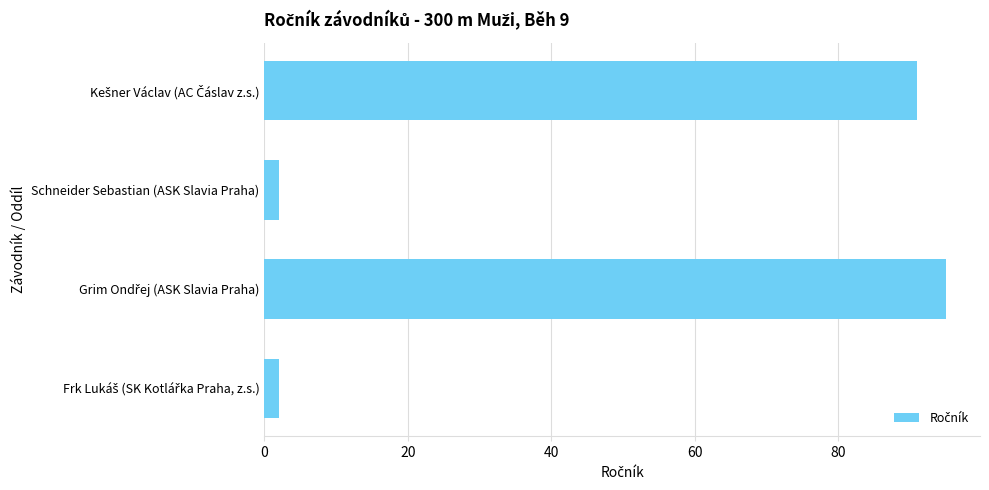

Reading top to bottom, extract all data points from this chart.

91	2	95	2